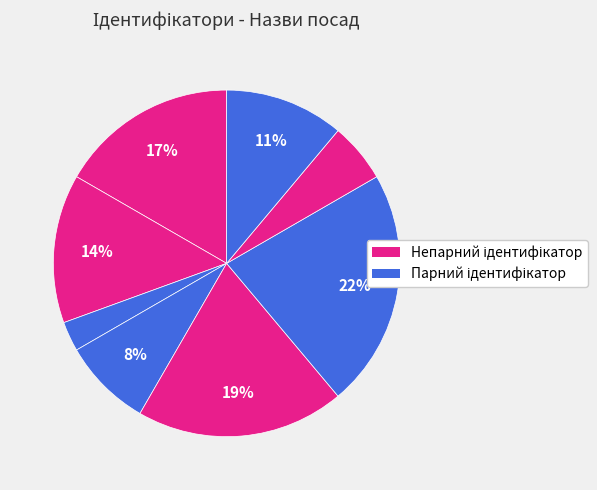

How many segments does this pie chart have?

8